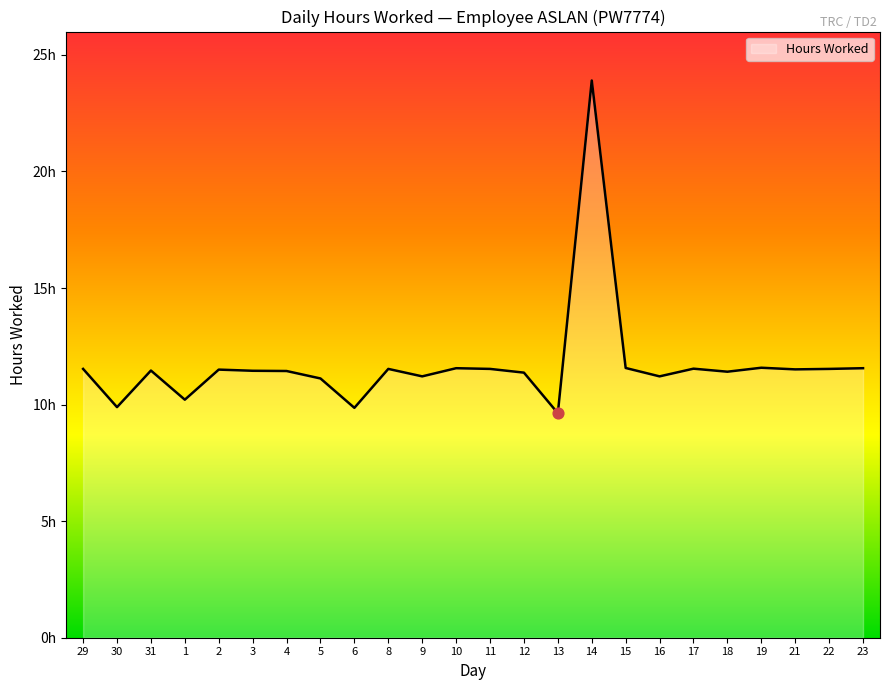

What is the change in value from 18 to 19?

+0.2